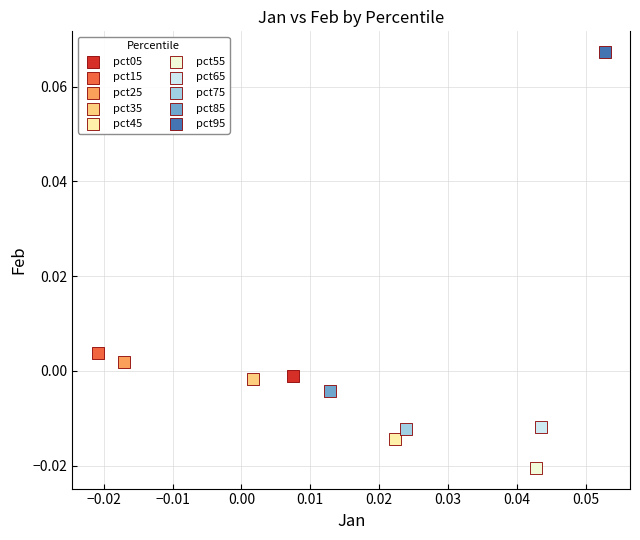

Which series reaches the maximum Y coordinate?

pct95